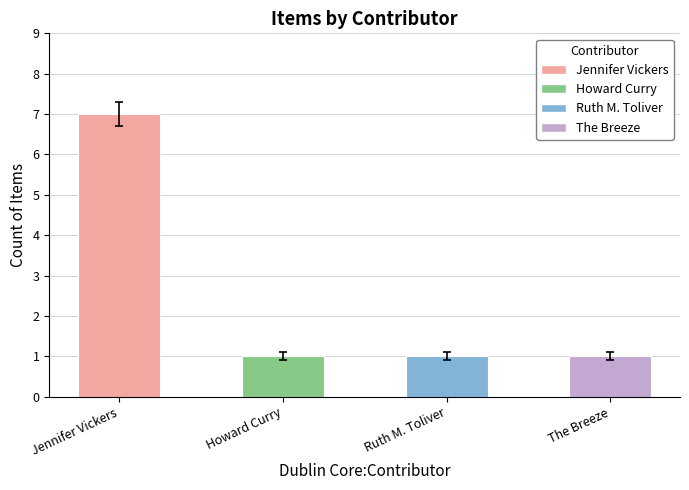

What is the difference between the maximum and second lowest values?

6